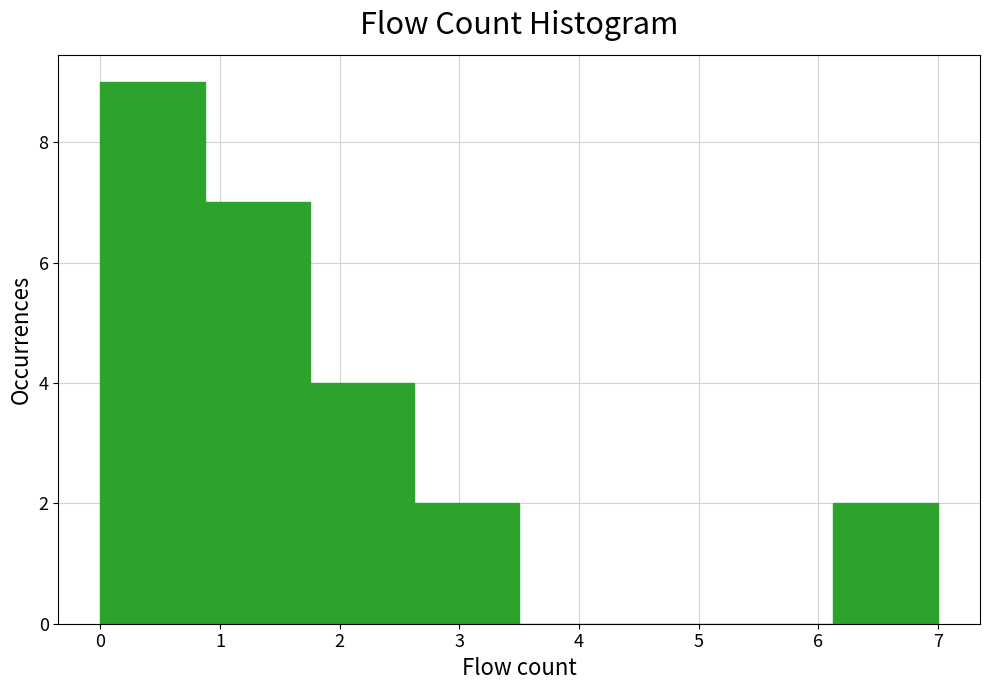

Reading left to right, transcribe this chart: for each bar, give the range it covers on the x-axis and its height. Neither the bar edges nor the heights are printed on the chart, so give them approximately, as read against the axes.

0.0 to 0.9: 9
0.9 to 1.8: 7
1.8 to 2.6: 4
2.6 to 3.5: 2
3.5 to 4.4: 0
4.4 to 5.3: 0
5.3 to 6.1: 0
6.1 to 7.0: 2